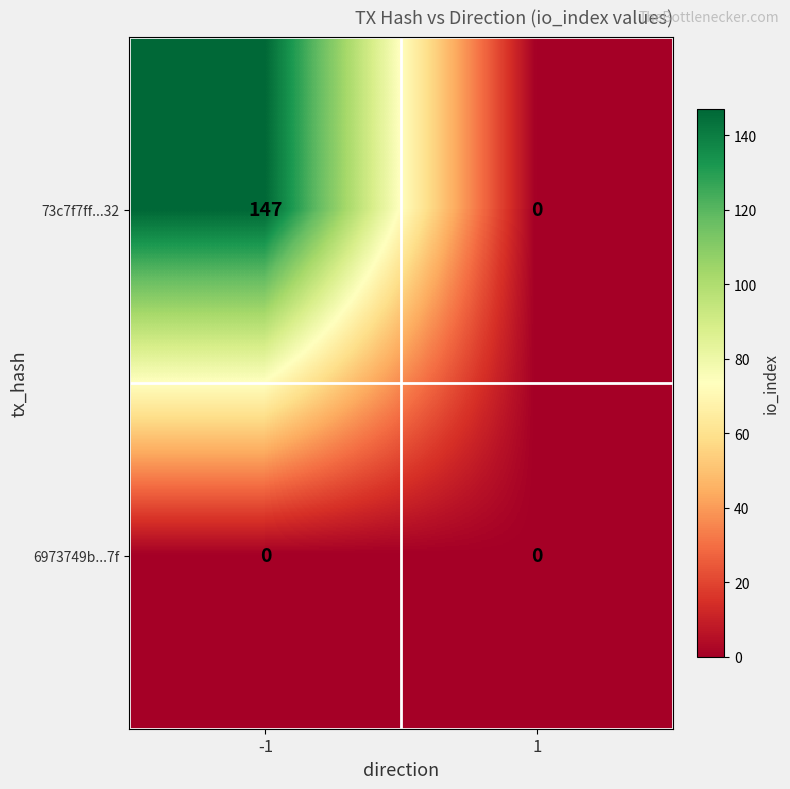

At -1, list the series in order from smallest to largest.

6973749b...7f, 73c7f7ff...32